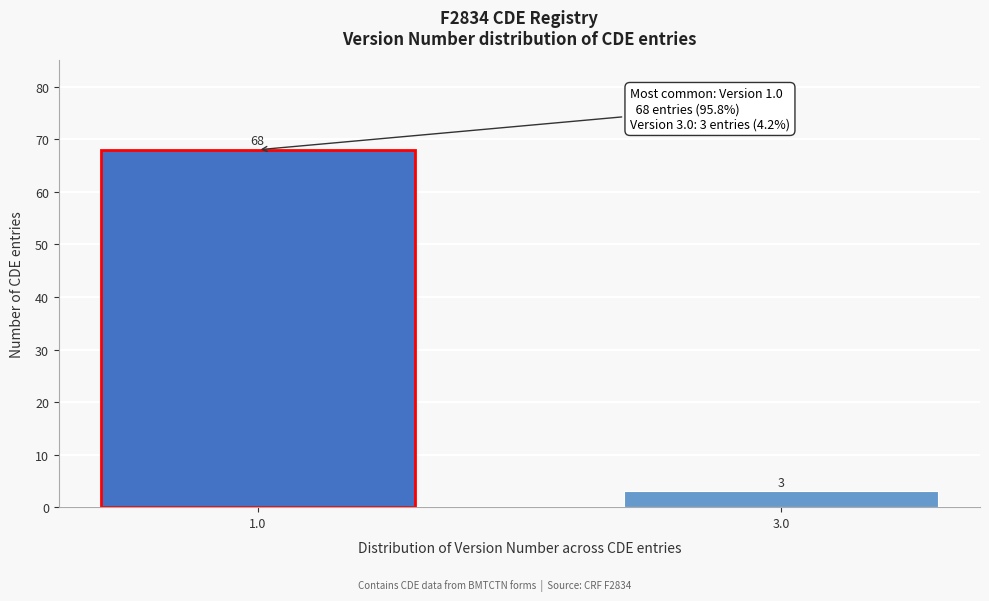

Reading left to right, list all the values displayed in this chart.

68	3